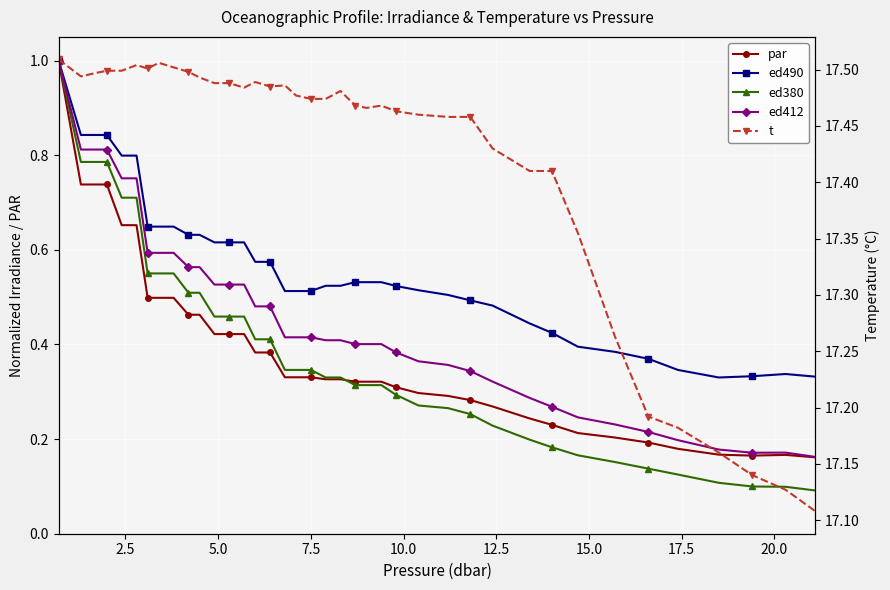

Which series has the widest spread of values?

ed380